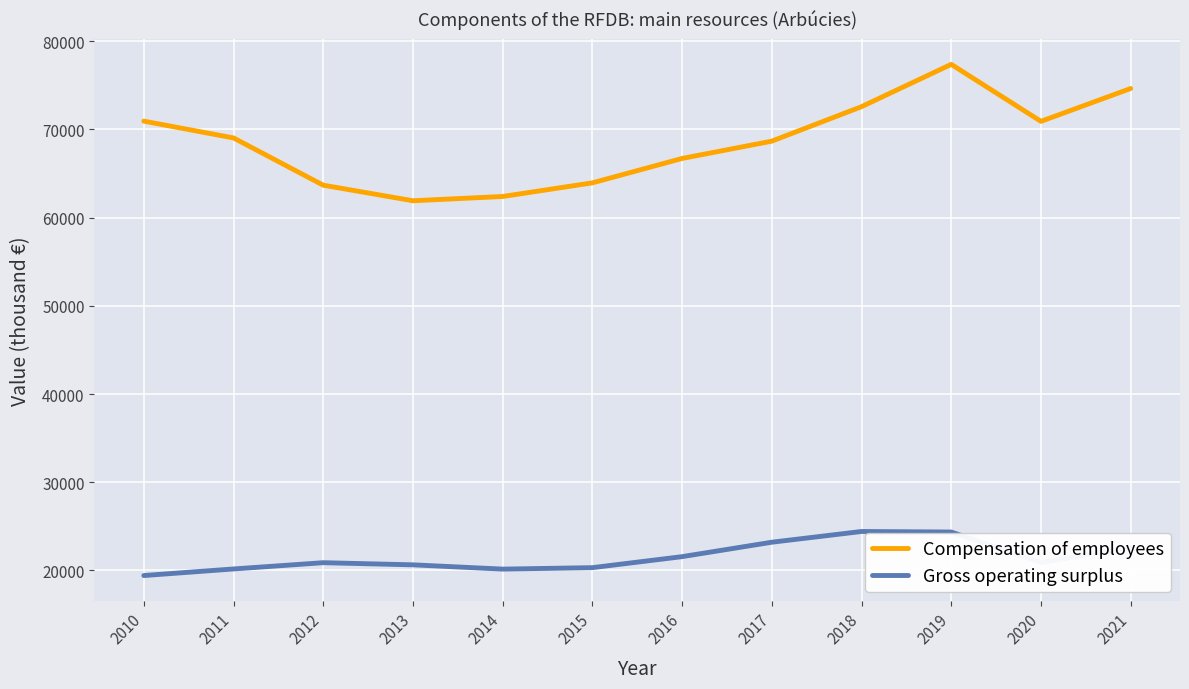

What are all the series names shown in the legend?

Compensation of employees, Gross operating surplus